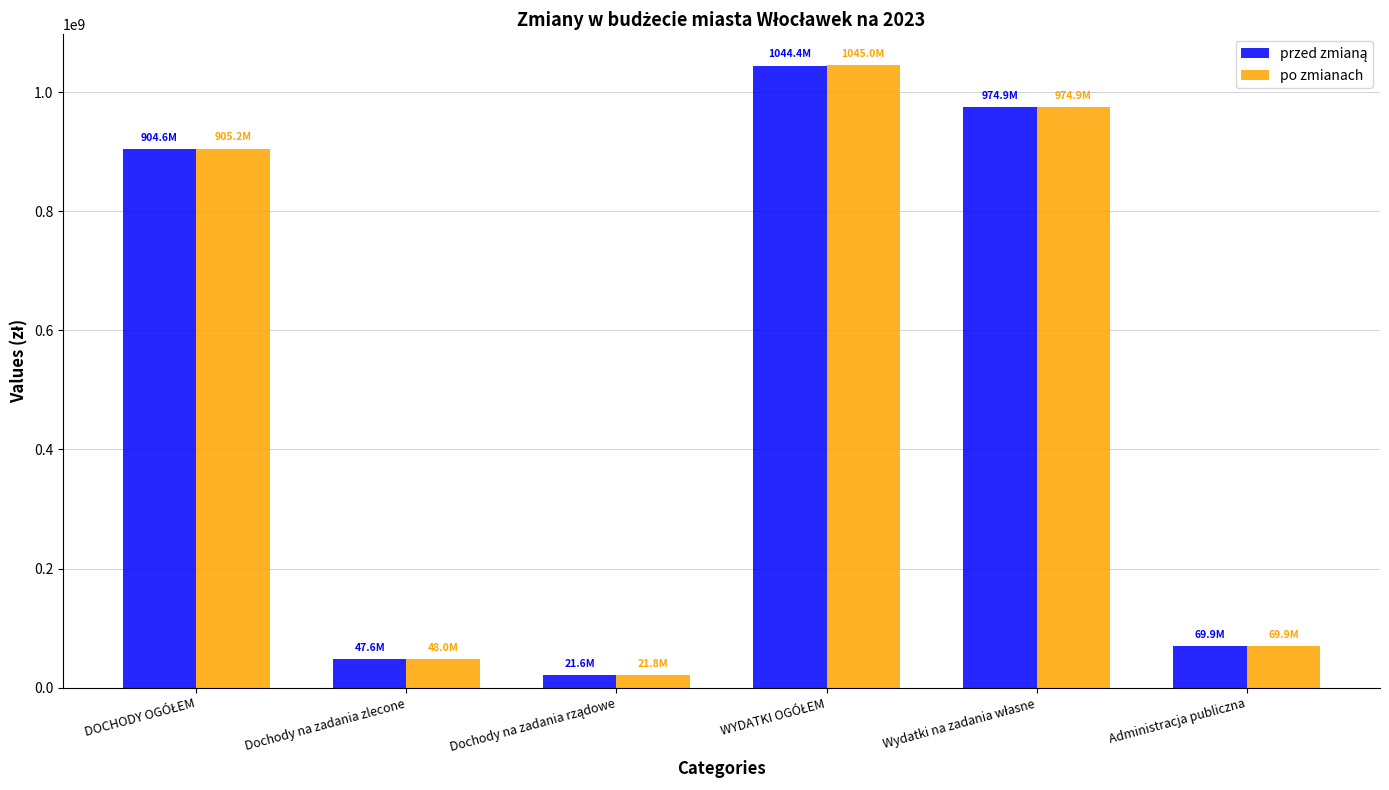

Are the bars horizontal?

No